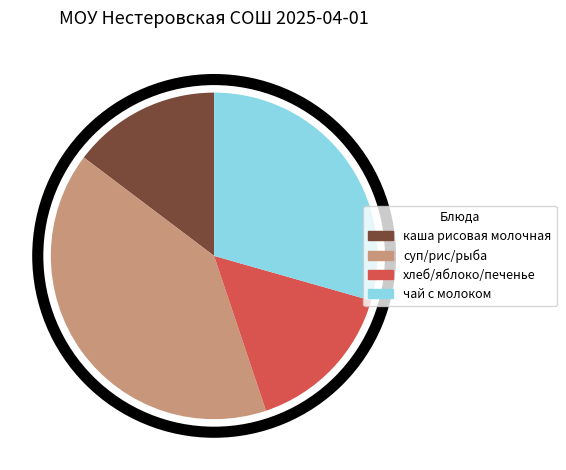

What is the ratio of the value at чай с молоком to the value at каша рисовая молочная?

2.0